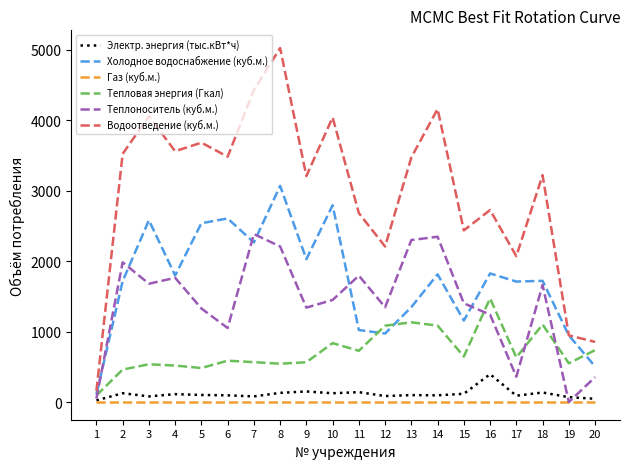

Which series changed the most between 15 and 20?

Водоотведение (куб.м.)